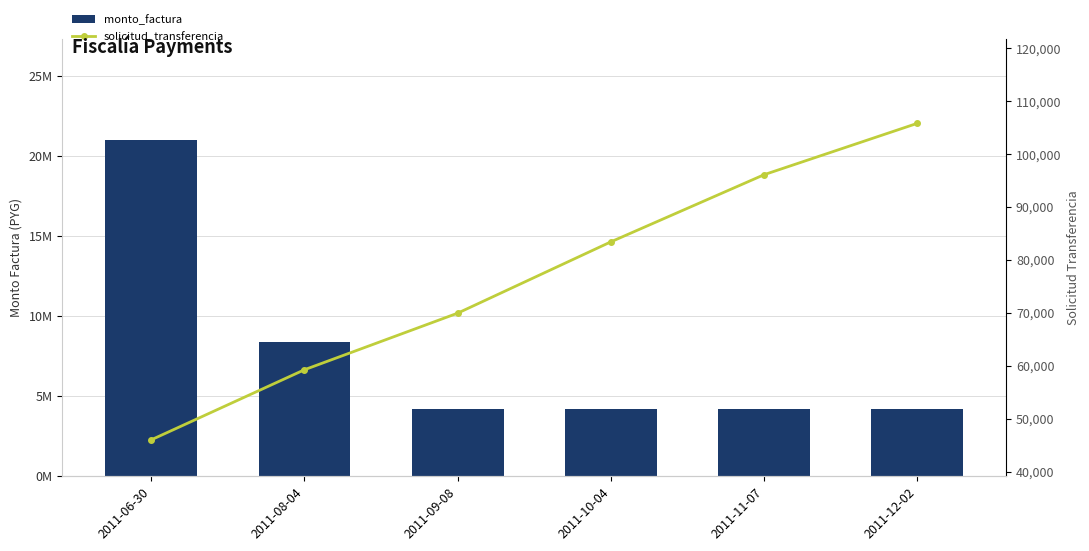

At 2011-12-02, list the series in order from largest to smallest.

monto_factura, solicitud_transferencia